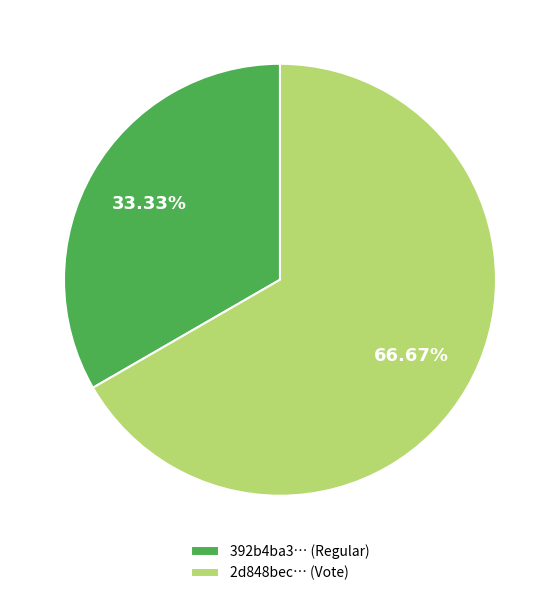

Does any single category account for the majority?

Yes